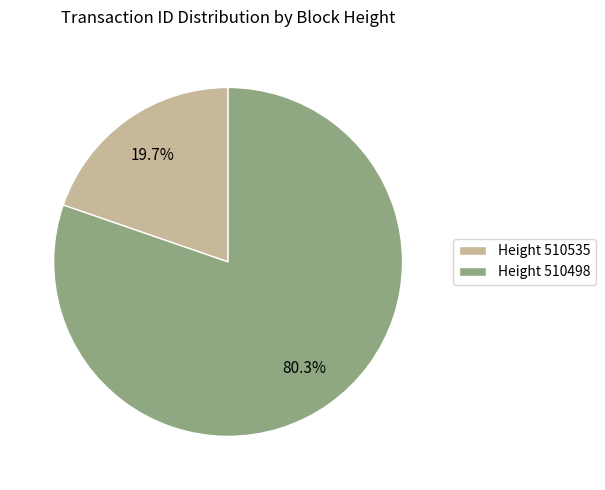

Does Height 510535 account for over 50% of the chart?

No